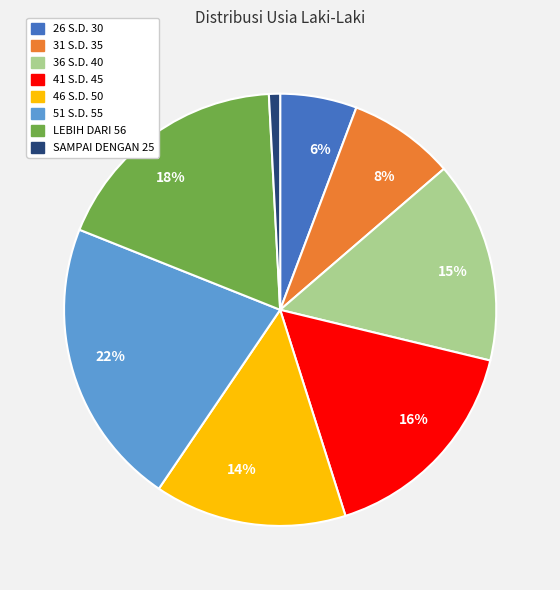

Does any single category account for the majority?

No